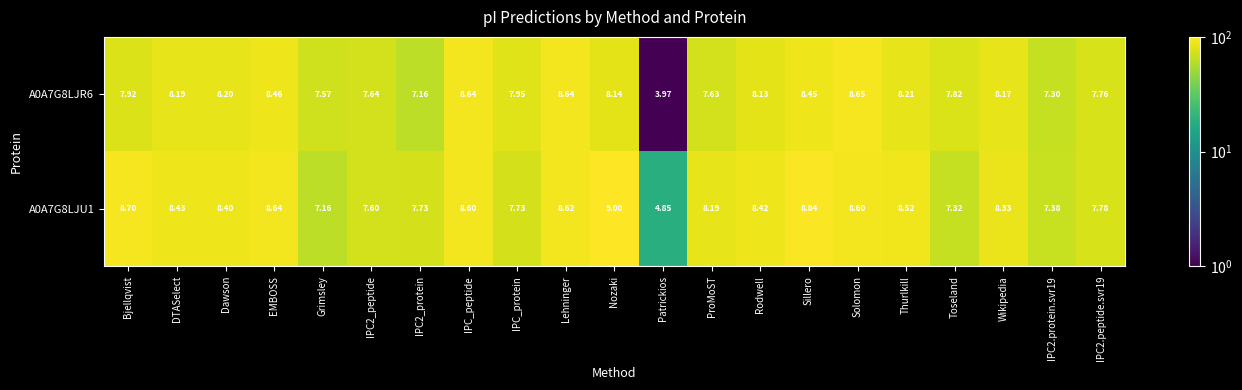

At which category is the sum across all series the highest?

Sillero